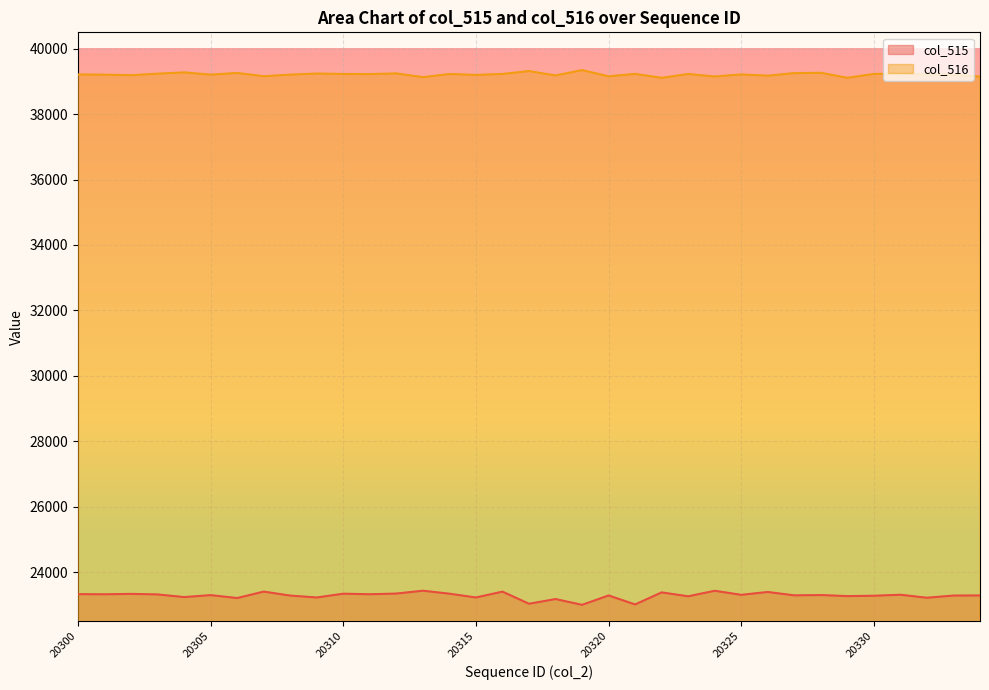

What is the average value of the col_515 series?

23278